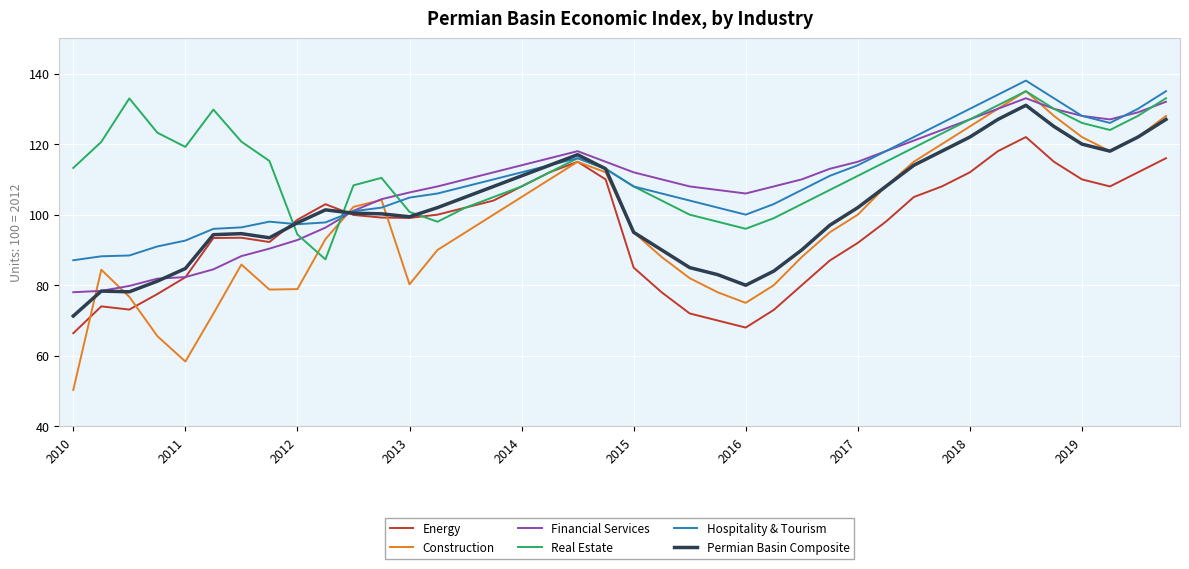

What is the minimum value shown in the chart?

50.3